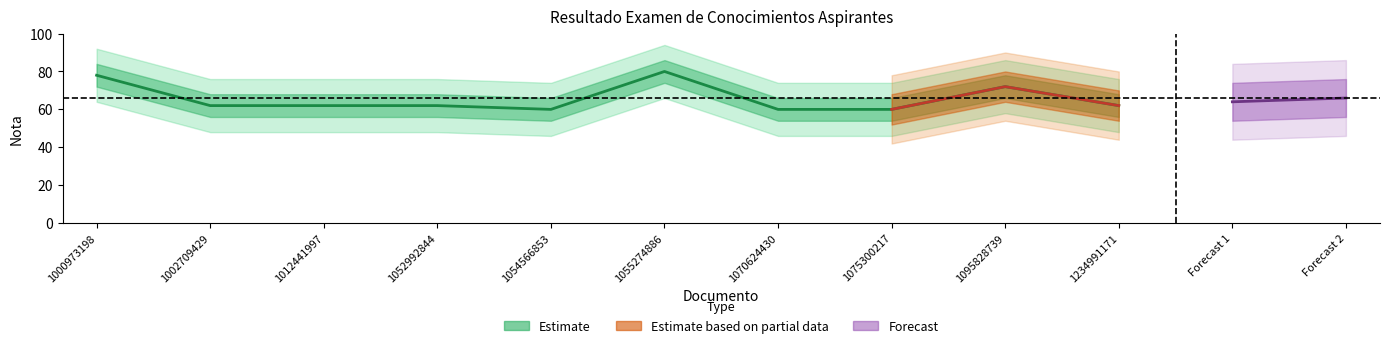

Approximately how many times larger is the value at 1095828739 compared to 1054566853?

1.2